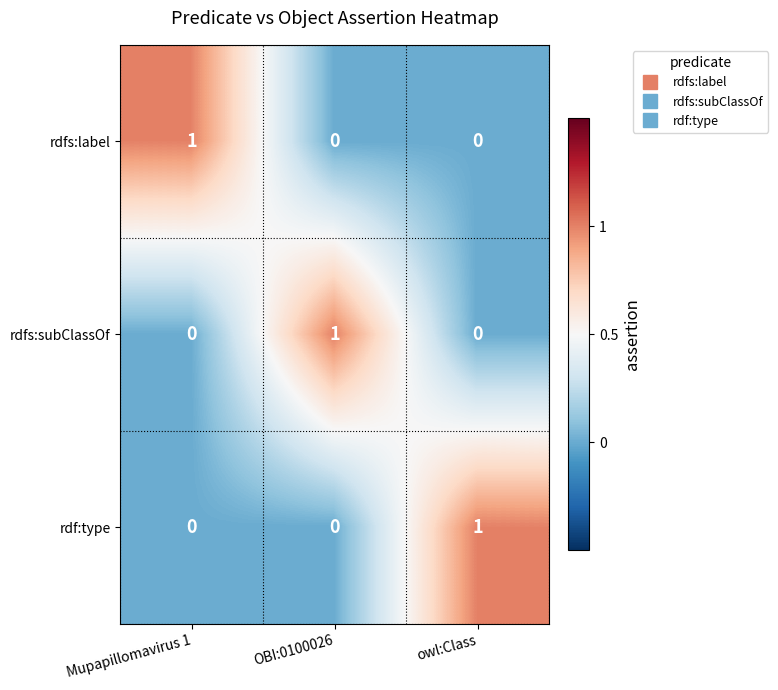

At how many categories does at least one series exceed 0?

3